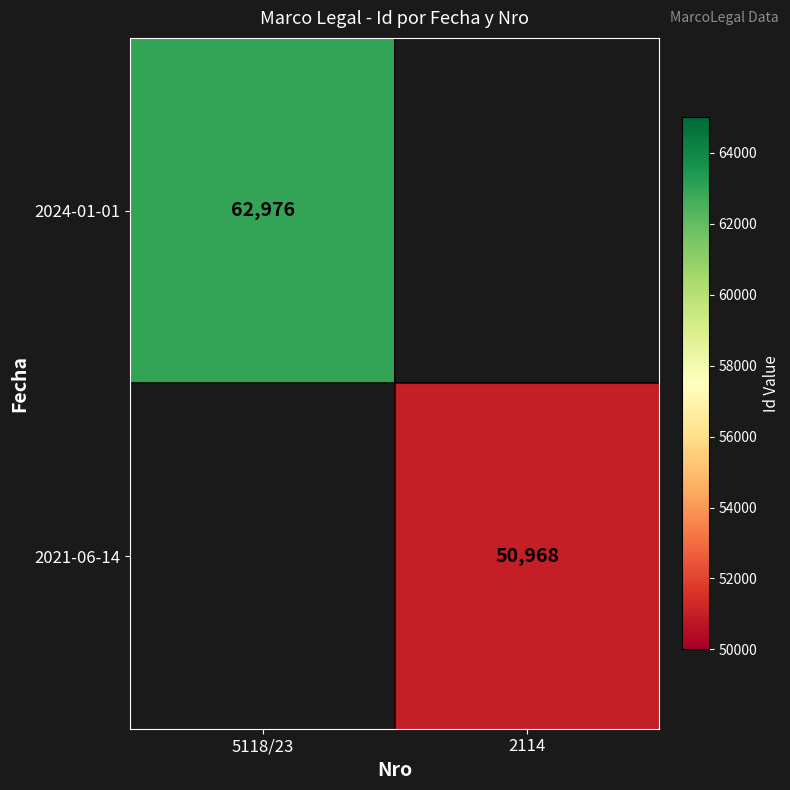

True or false: 2024-01-01 has a value of 102731 at 5118/23.

False